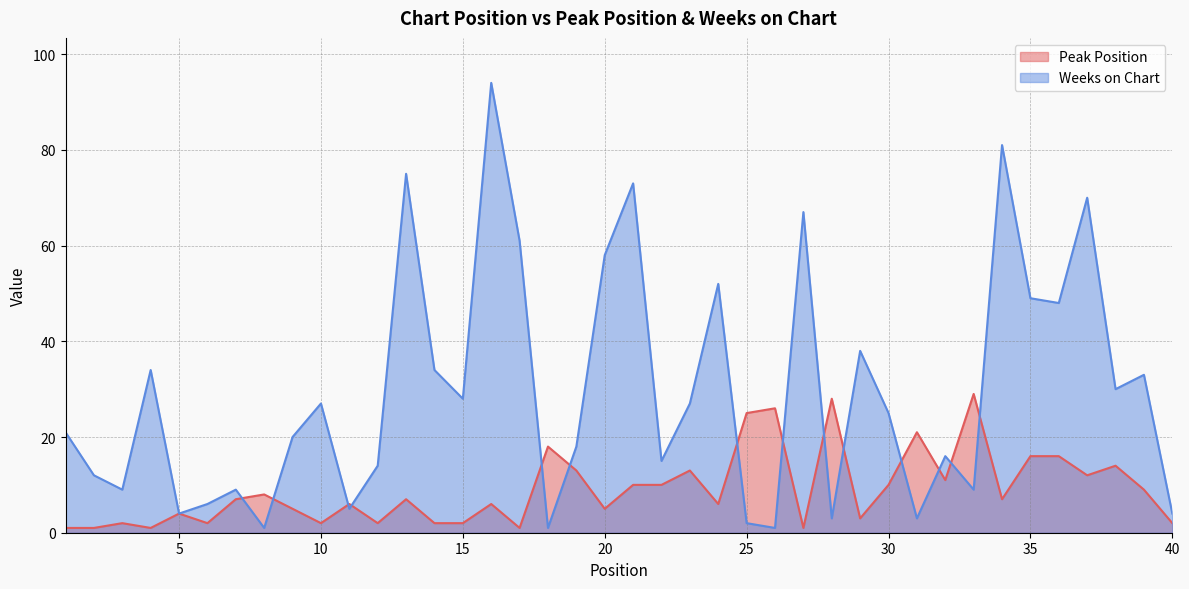

Between 6 and 37, which is larger?

37